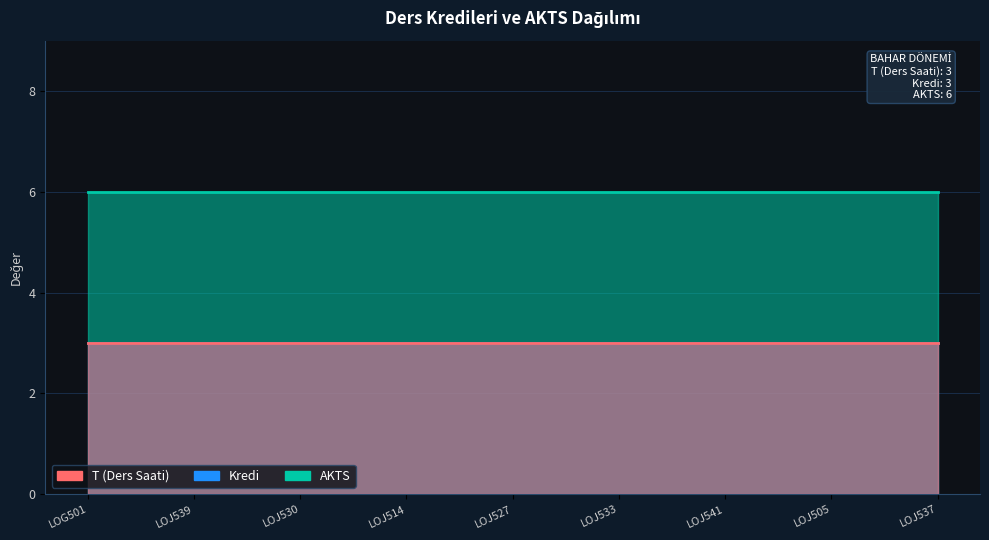

True or false: AKTS and T cross at least once.

False